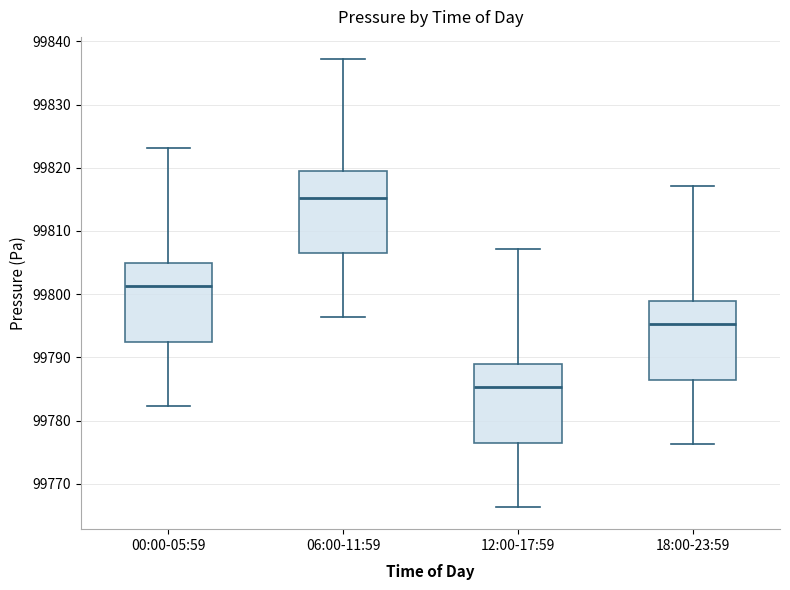

Reading left to right, transcribe this box plot: for each box, give where its median line is, the range the box spans, and where its two whiskers end, as read against the y-axis. The values are not printed on the chart, so give them approximately, as read against the axis.

00:00-05:59: median 99801, box 99793 to 99805, whiskers 99782 to 99823
06:00-11:59: median 99815, box 99807 to 99819, whiskers 99796 to 99837
12:00-17:59: median 99785, box 99777 to 99789, whiskers 99766 to 99807
18:00-23:59: median 99795, box 99787 to 99799, whiskers 99776 to 99817